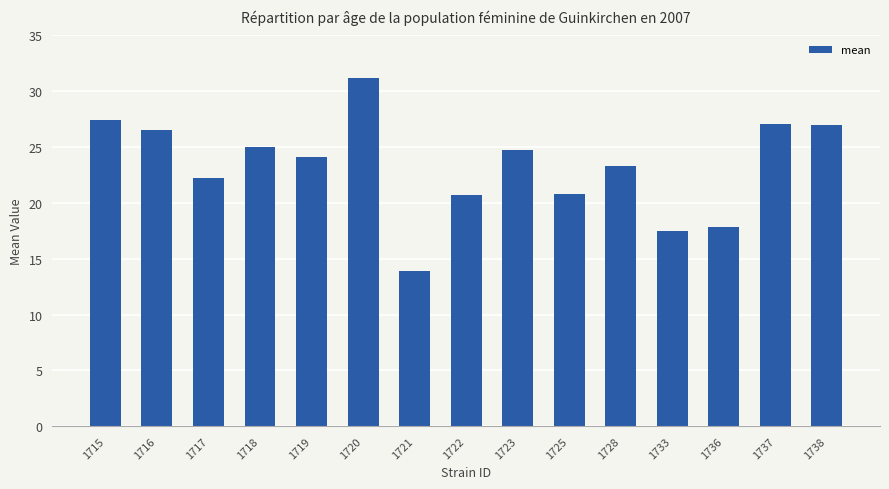

Count the number of data series in this chart.

1